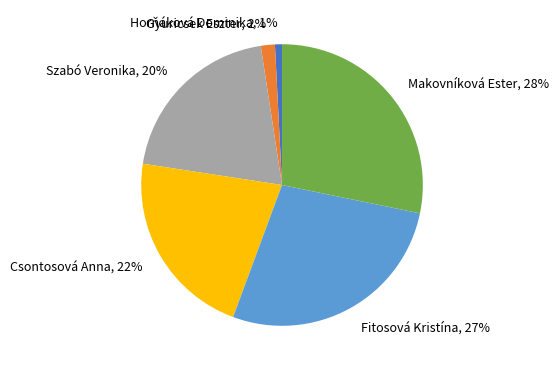

To the nearest percent, what percentage of the pie is Fitosová Kristína?

27%